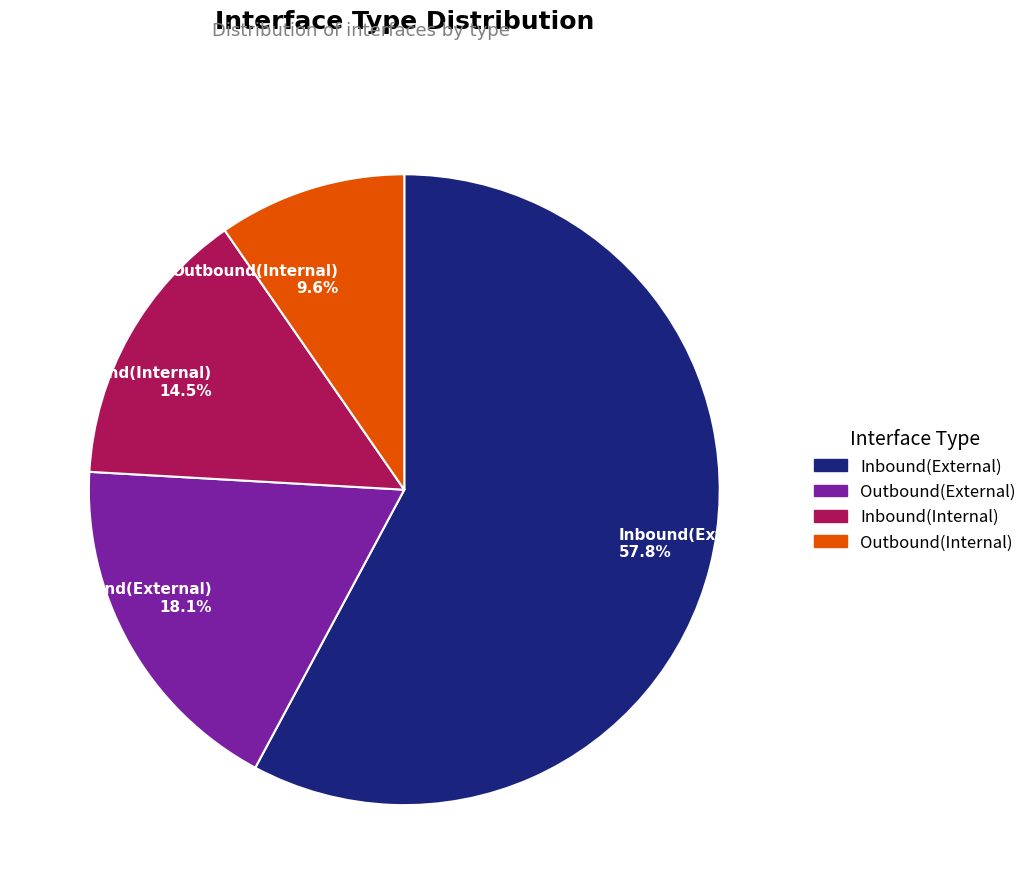

How many segments does this pie chart have?

4